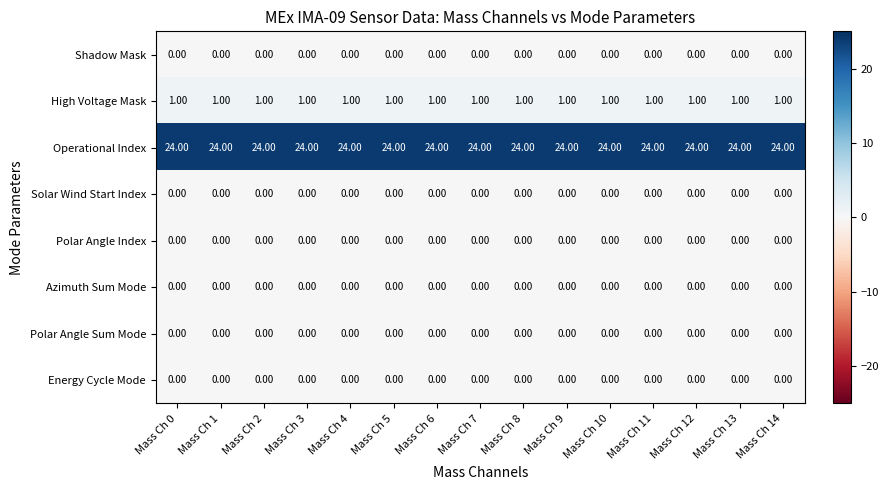

Is the value of Operational Index at Mass Ch 1 greater than the value of Solar Wind Start Index at Mass Ch 7?

Yes